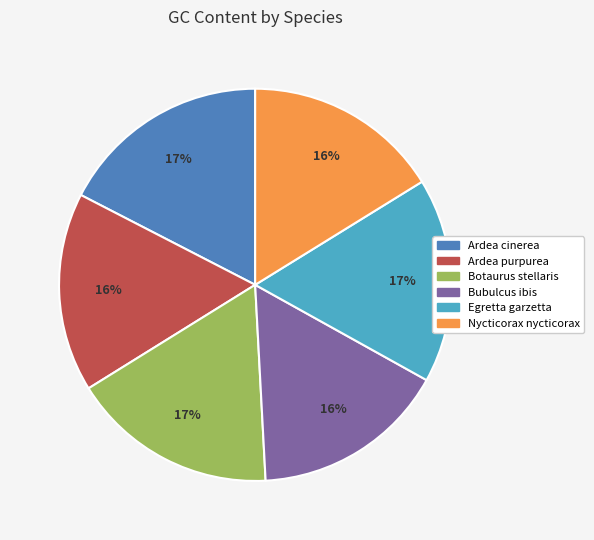

Is Nycticorax nycticorax the majority of the pie?

No